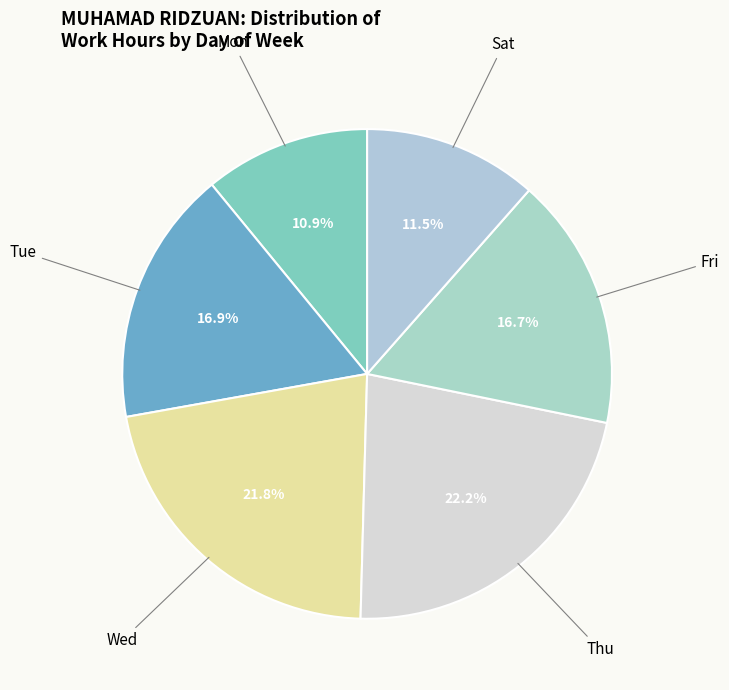

Count the number of slices in the pie.

6